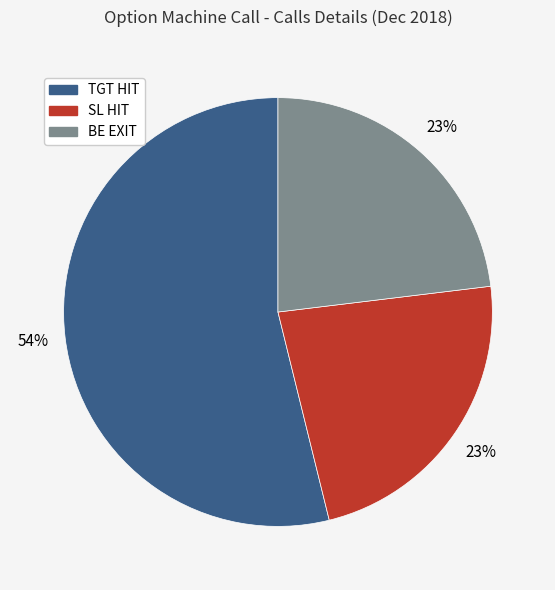

Count the number of slices in the pie.

3